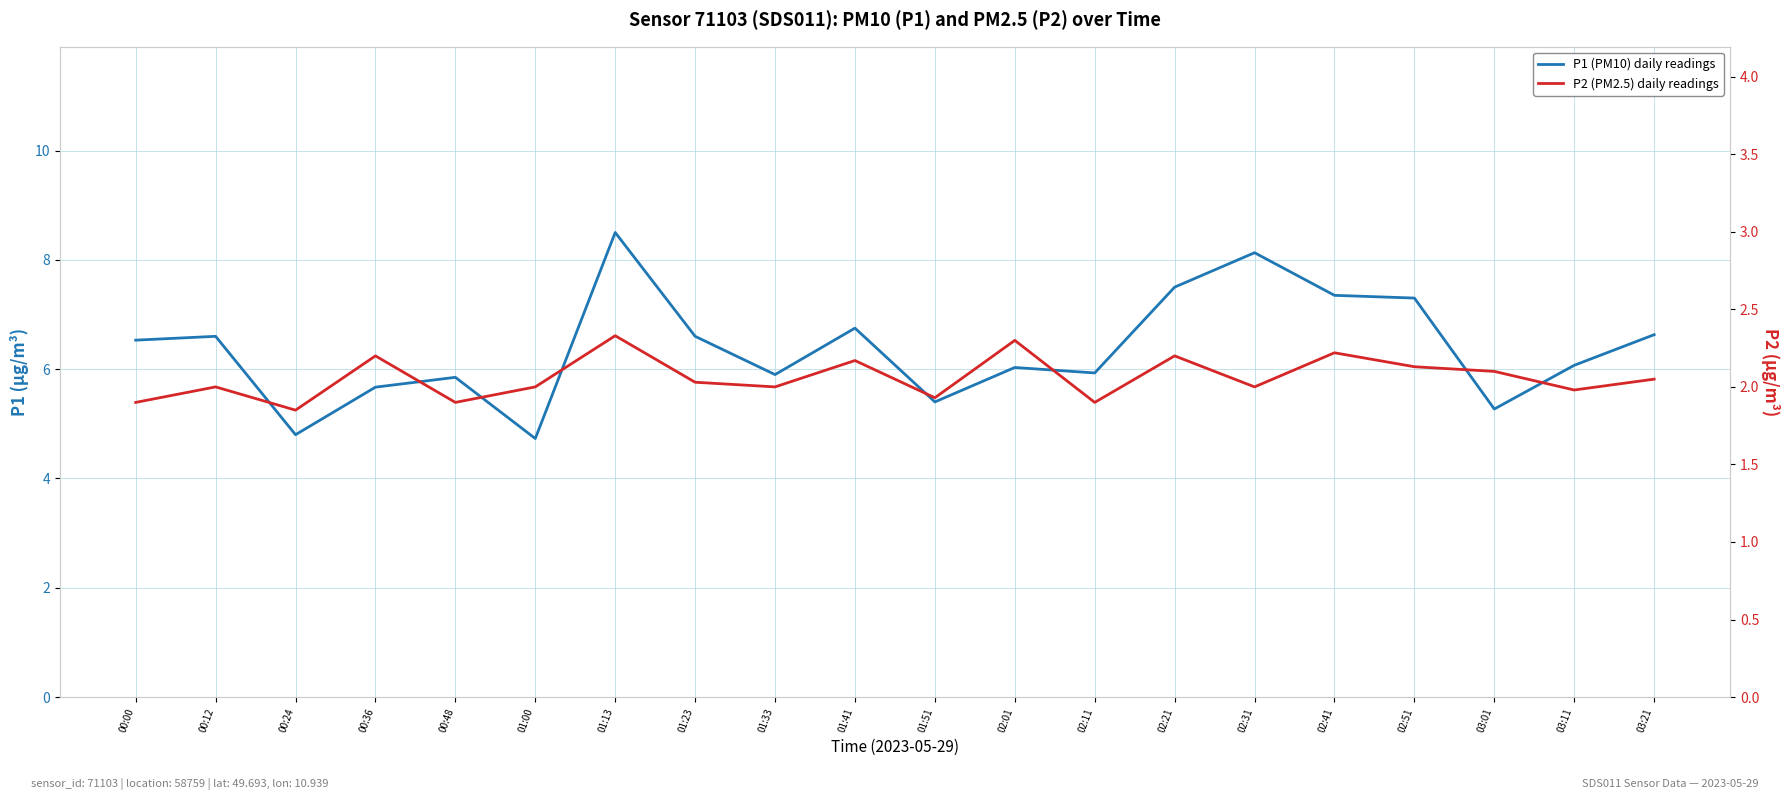

Reading left to right, what are all the values shown in this chart?

P1 (PM10) daily readings: 6.5	6.6	4.8	5.7	5.8	4.7	8.5	6.6	5.9	6.8	5.4	6.0	5.9	7.5	8.1	7.3	7.3	5.3	6.1	6.6
P2 (PM2.5) daily readings: 1.9	2.0	1.9	2.2	1.9	2.0	2.3	2.0	2.0	2.2	1.9	2.3	1.9	2.2	2.0	2.2	2.1	2.1	2.0	2.0